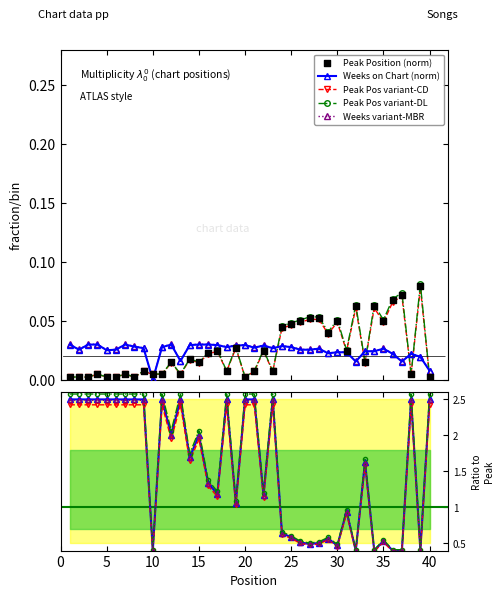

True or false: Weeks on Chart (norm) has more than 2 interior local peaks.

True